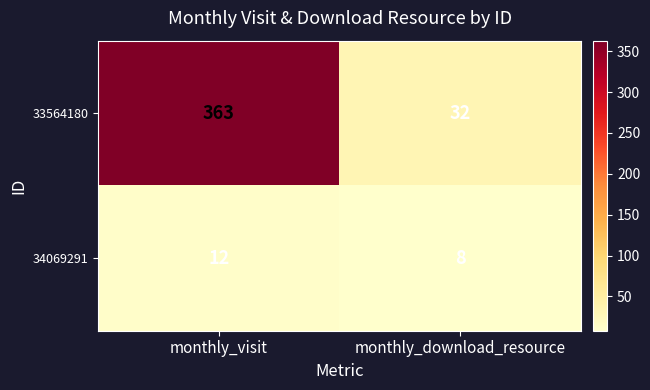

Which series has the largest total across all categories?

33564180